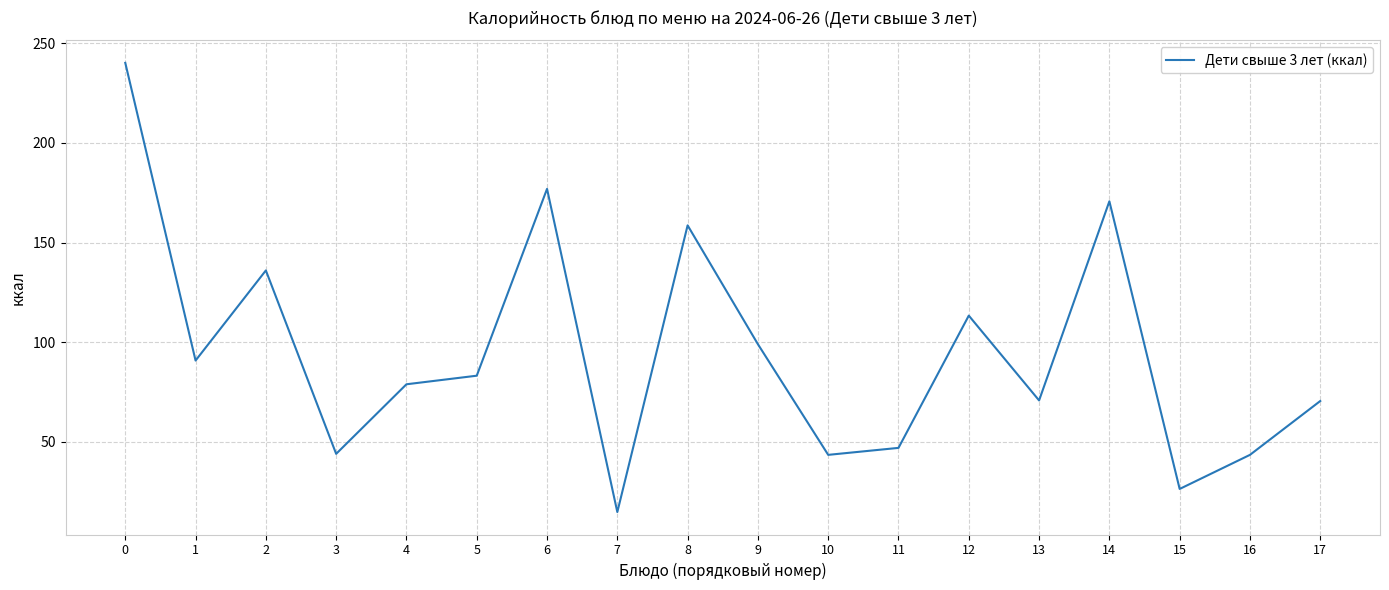

How many lines are shown in the chart?

1